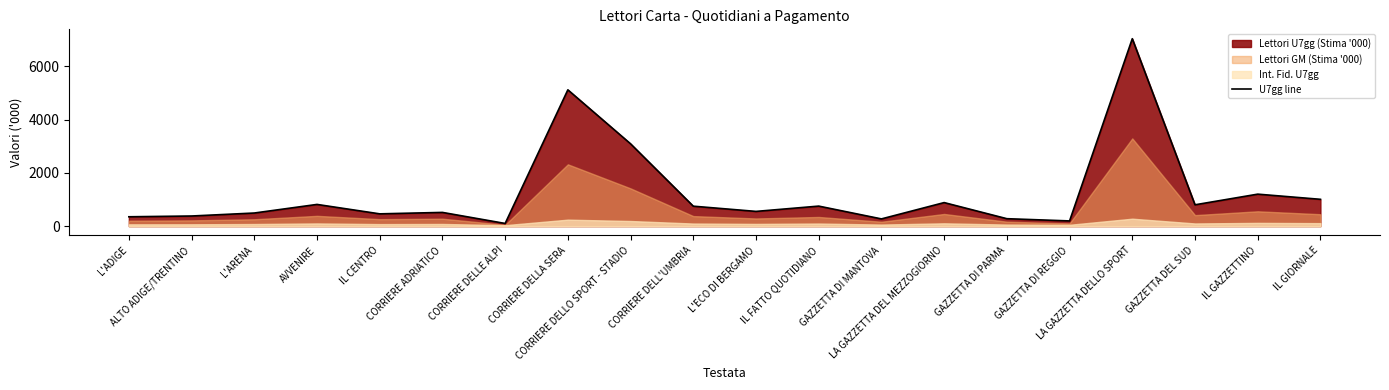

At which category does the chart reach its peak across all series?

LA GAZZETTA DELLO SPORT